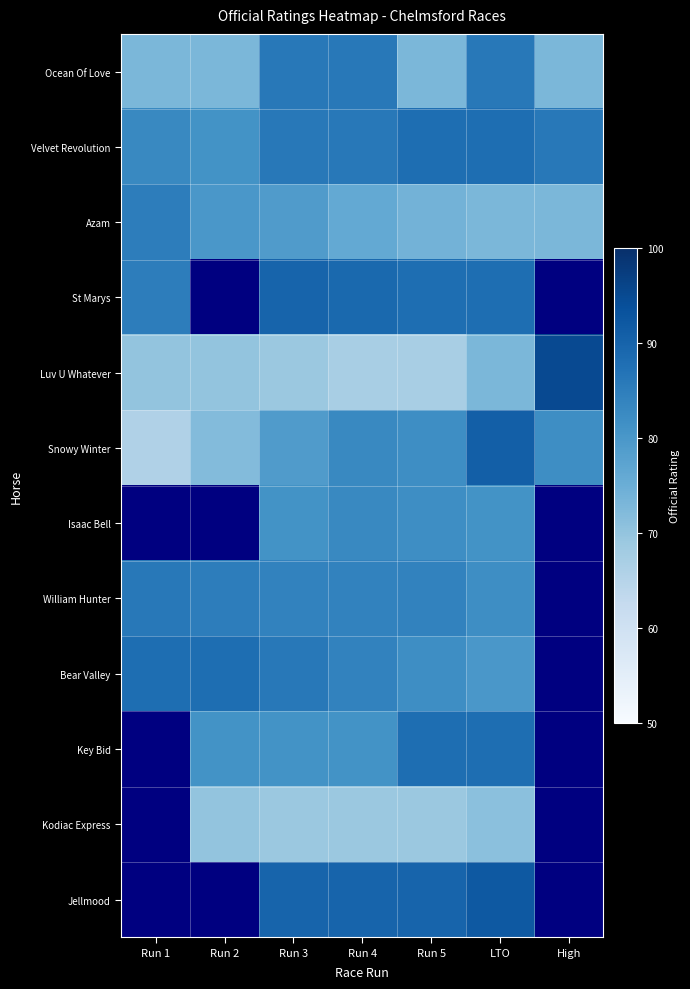

What is the difference between the maximum and second lowest values in the Ocean Of Love series?

13.0